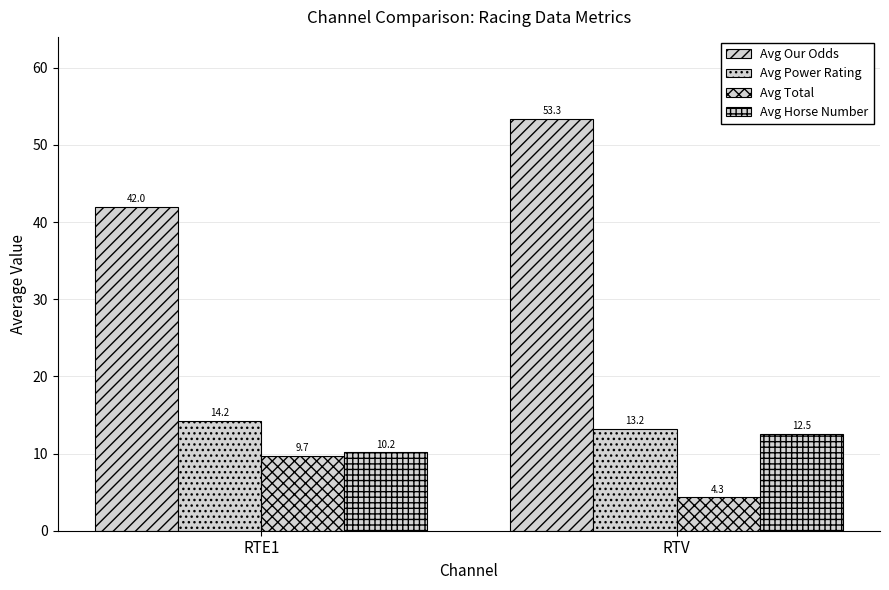

How many categories are shown in the chart?

2